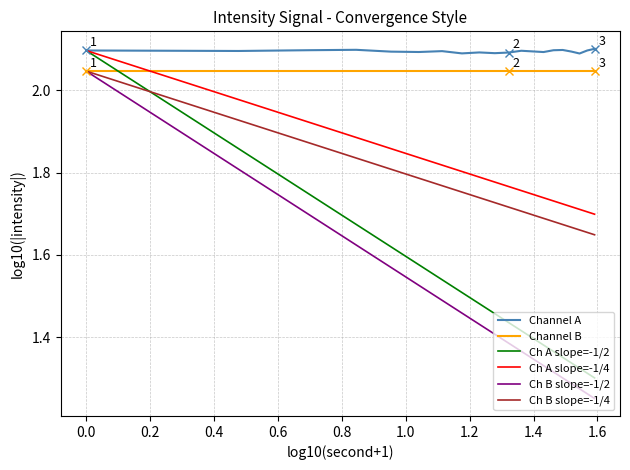

Which series has the largest total across all categories?

Channel A